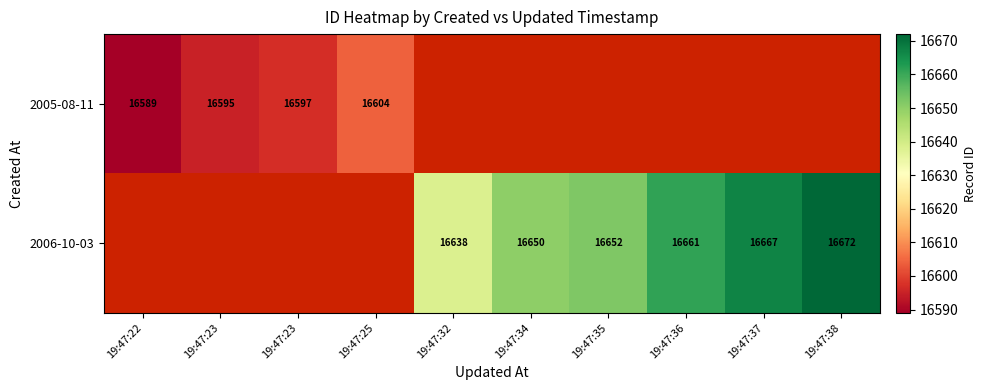

Which category has the highest value across all series?

19:47:38